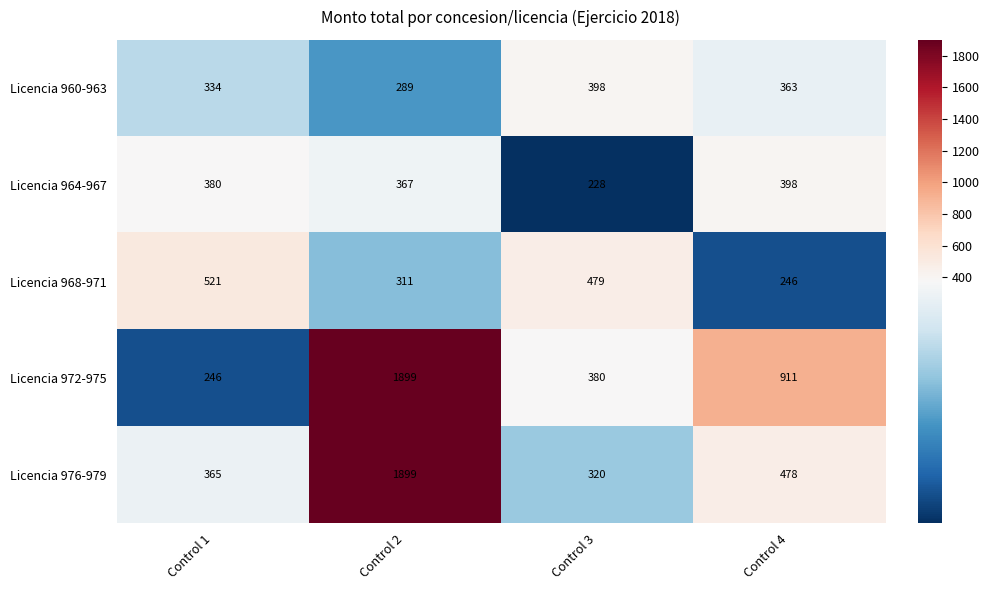

List the labels in order of Licencia 964-967 value, smallest first.

Control 3, Control 2, Control 1, Control 4